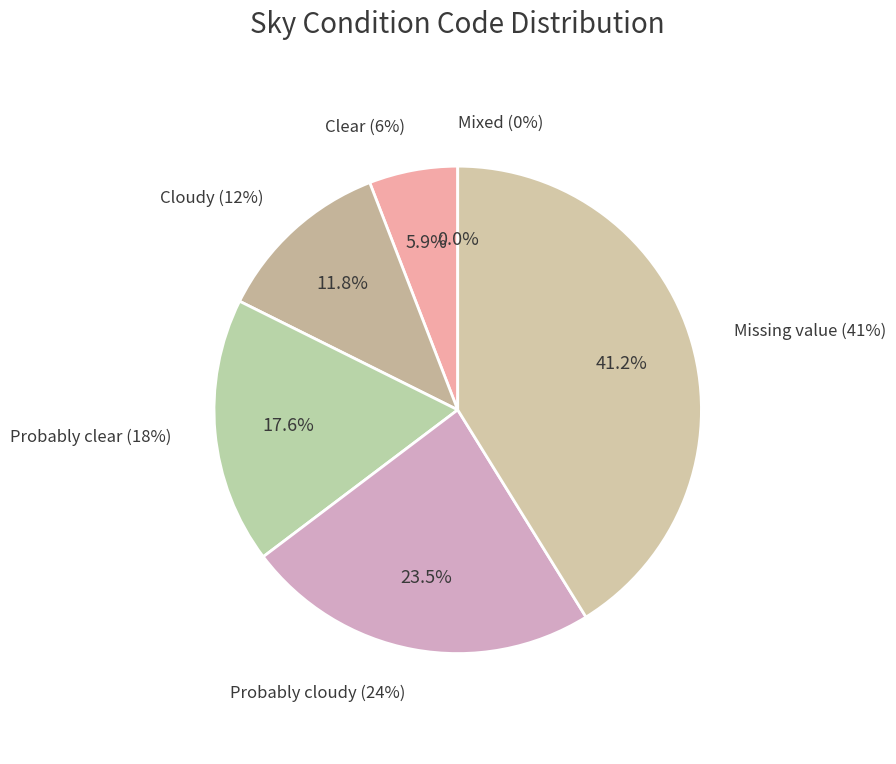

Between Cloudy and Probably clear, which is larger?

Probably clear